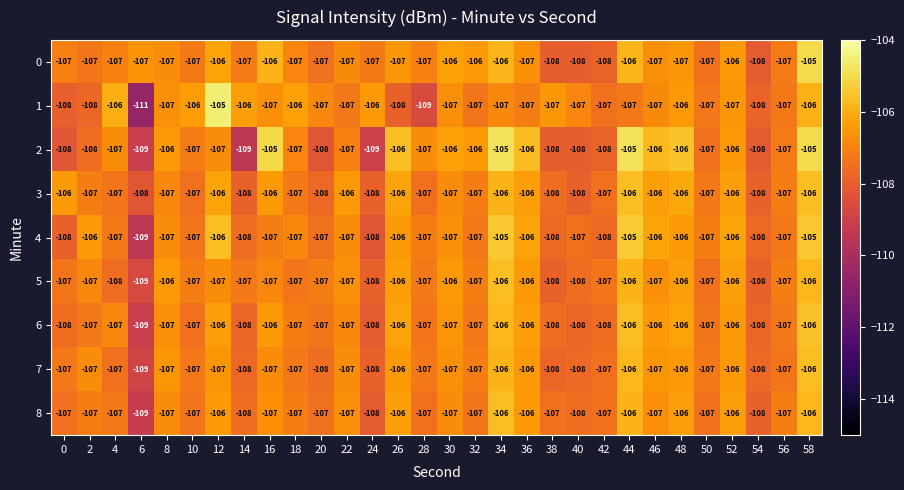

At which category is the sum across all series the highest?

58